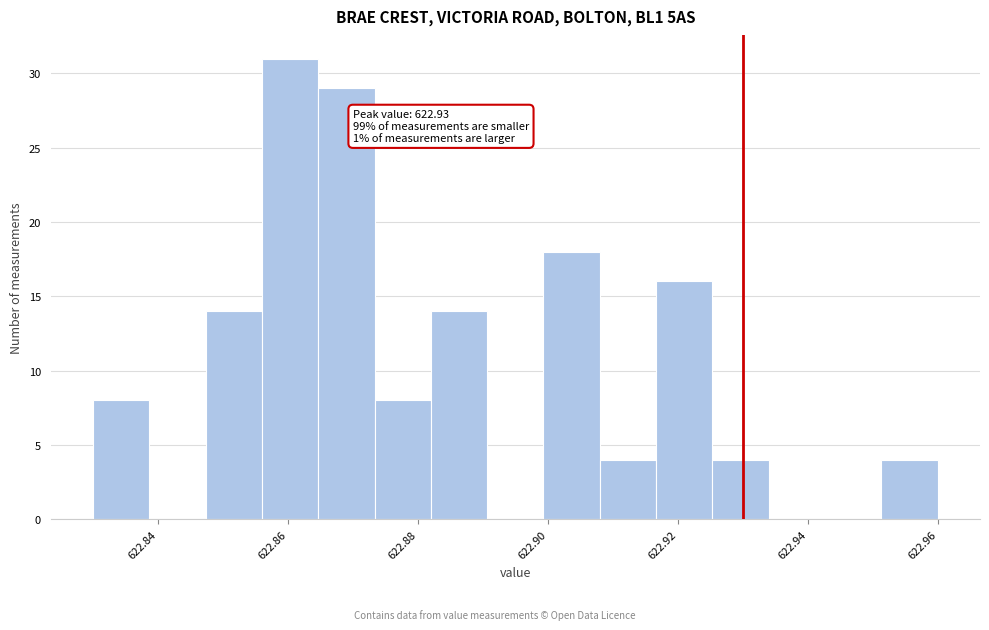

Over which range of the x-axis is the bar tallest?

622.856 to 622.864